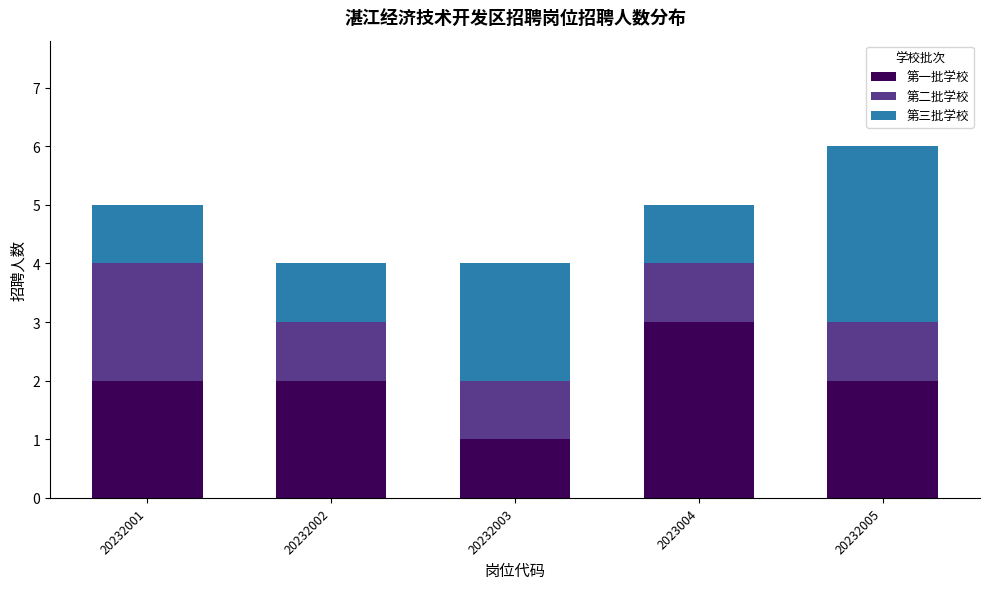

What is the sum of the 第一批学校 values at 20232003 and 2023004?

4